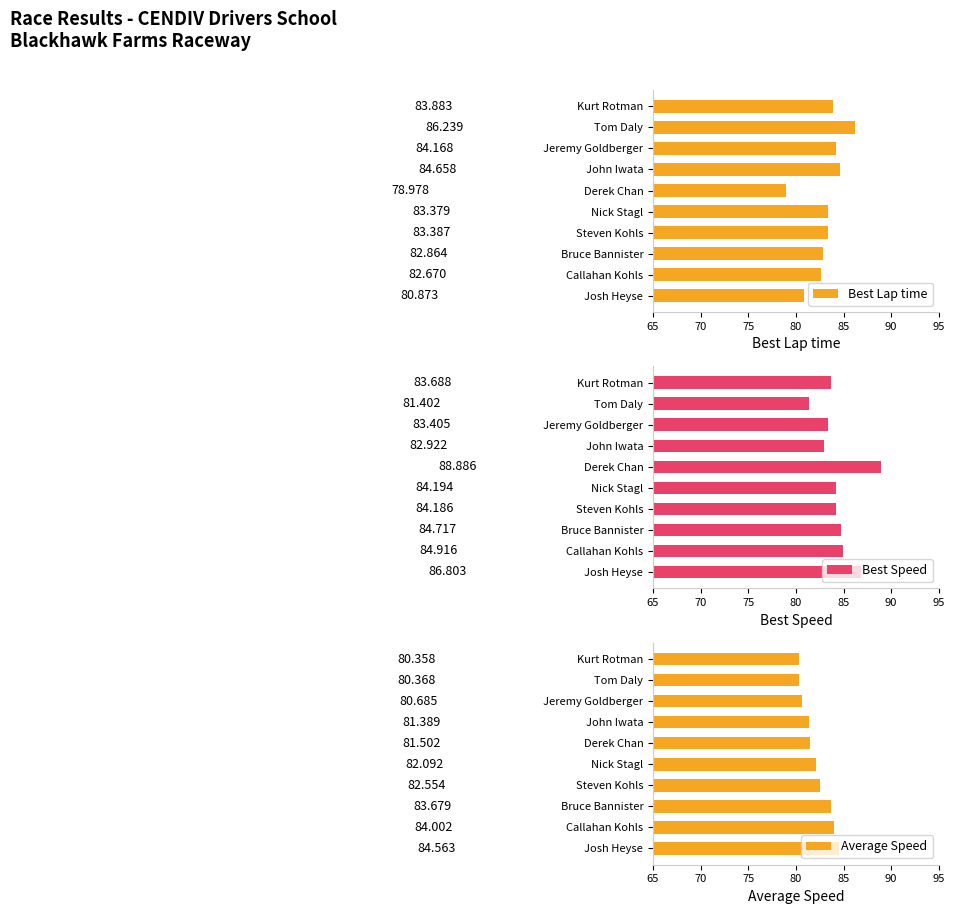

List the labels in order of Best Lap time value, smallest first.

Derek Chan, Josh Heyse, Callahan Kohls, Bruce Bannister, Nick Stagl, Steven Kohls, Kurt Rotman, Jeremy Goldberger, John Iwata, Tom Daly